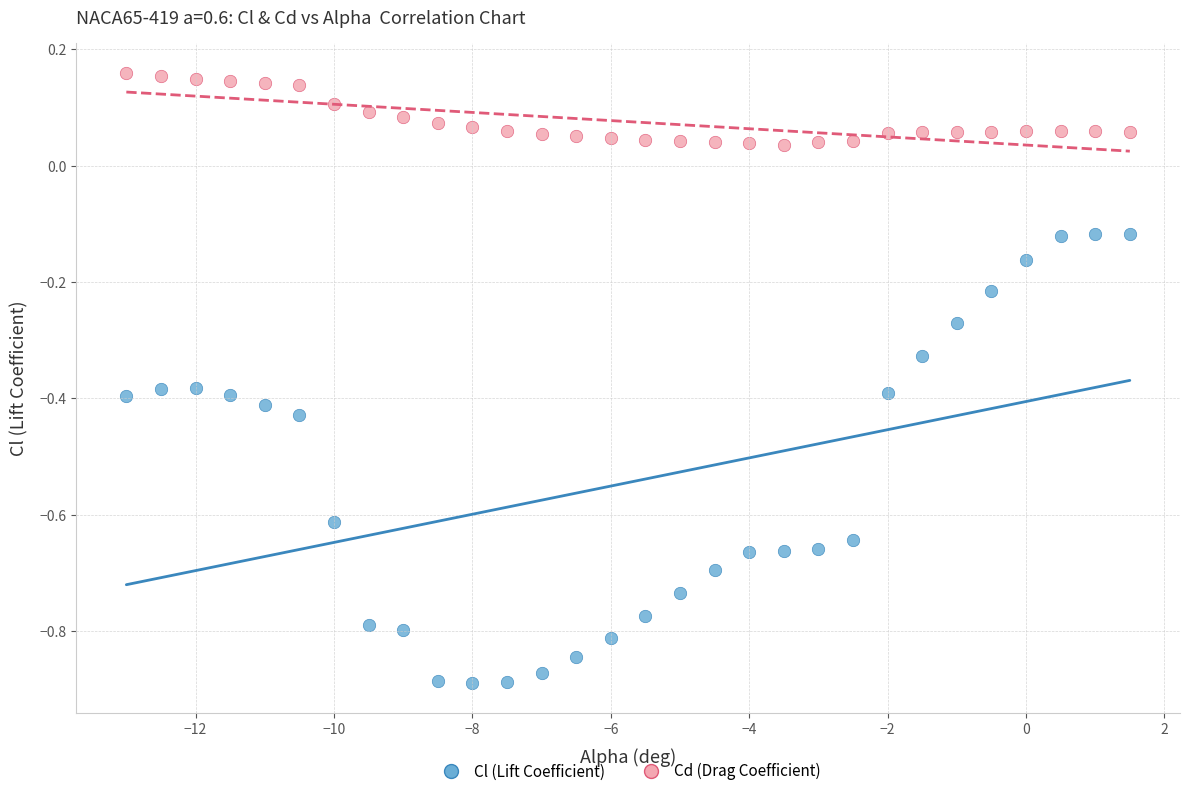

Which series contains the lowest Y value?

Cl (Lift Coefficient)